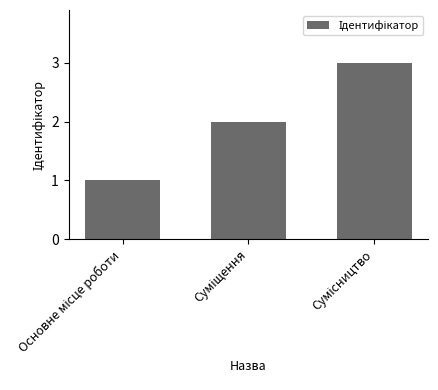

What is the maximum value shown in the chart?

3